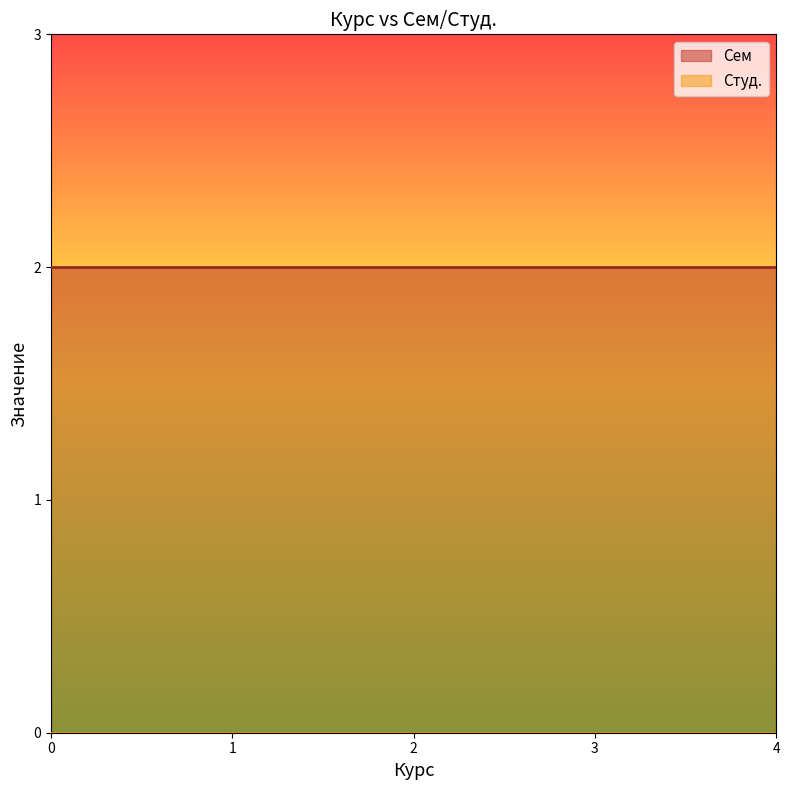

At which category is the sum across all series the highest?

2